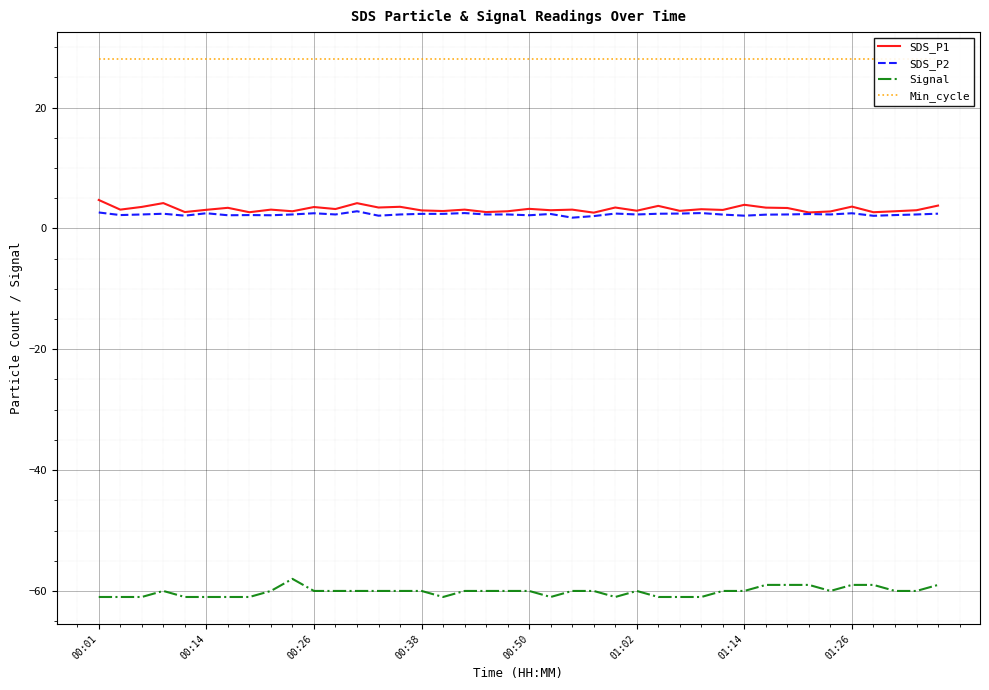

What is the maximum value for Signal?

-58.0